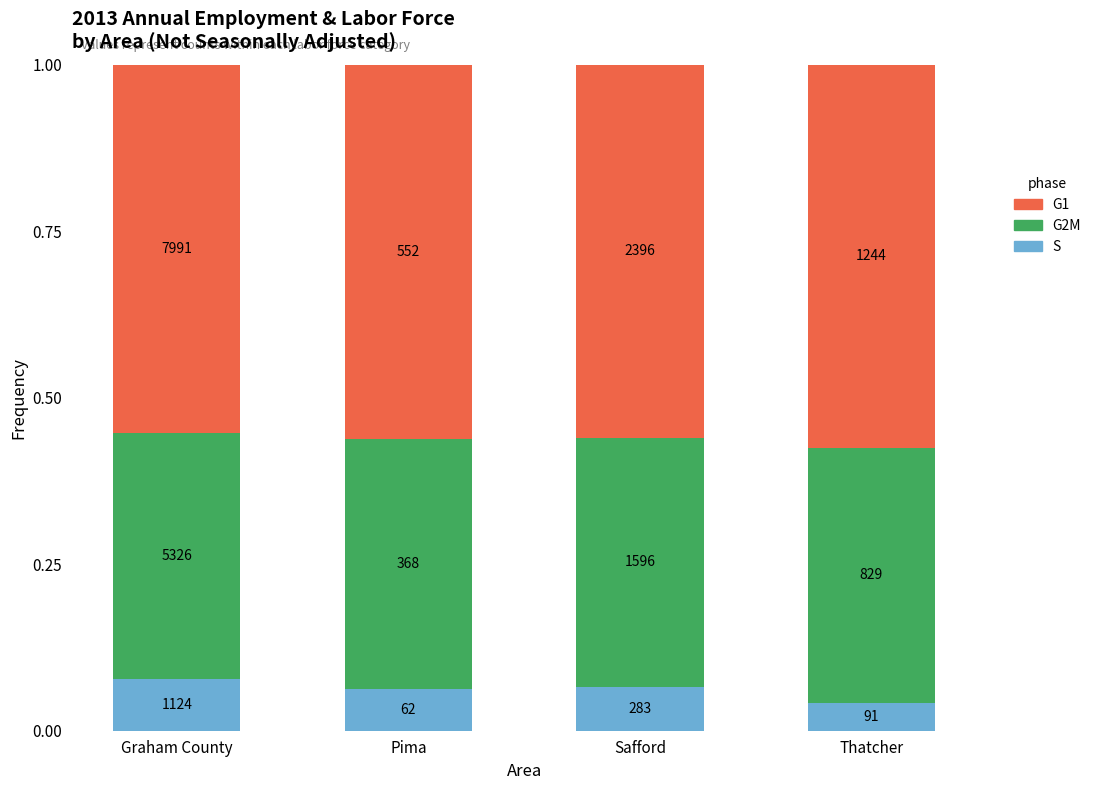

Are the bars grouped side by side (vs. stacked)?

No